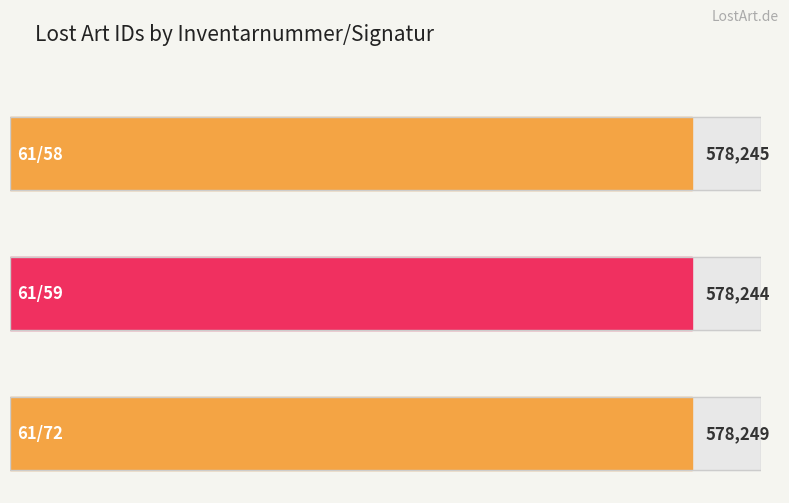

What is the smallest value displayed?

578244